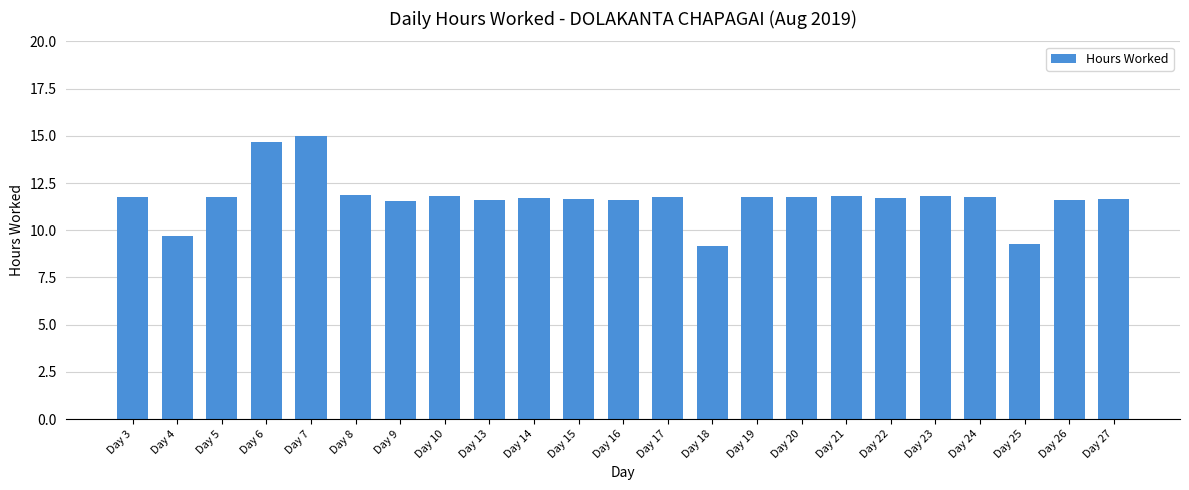

What is the ratio of the value at Day 8 to the value at Day 21?

1.0